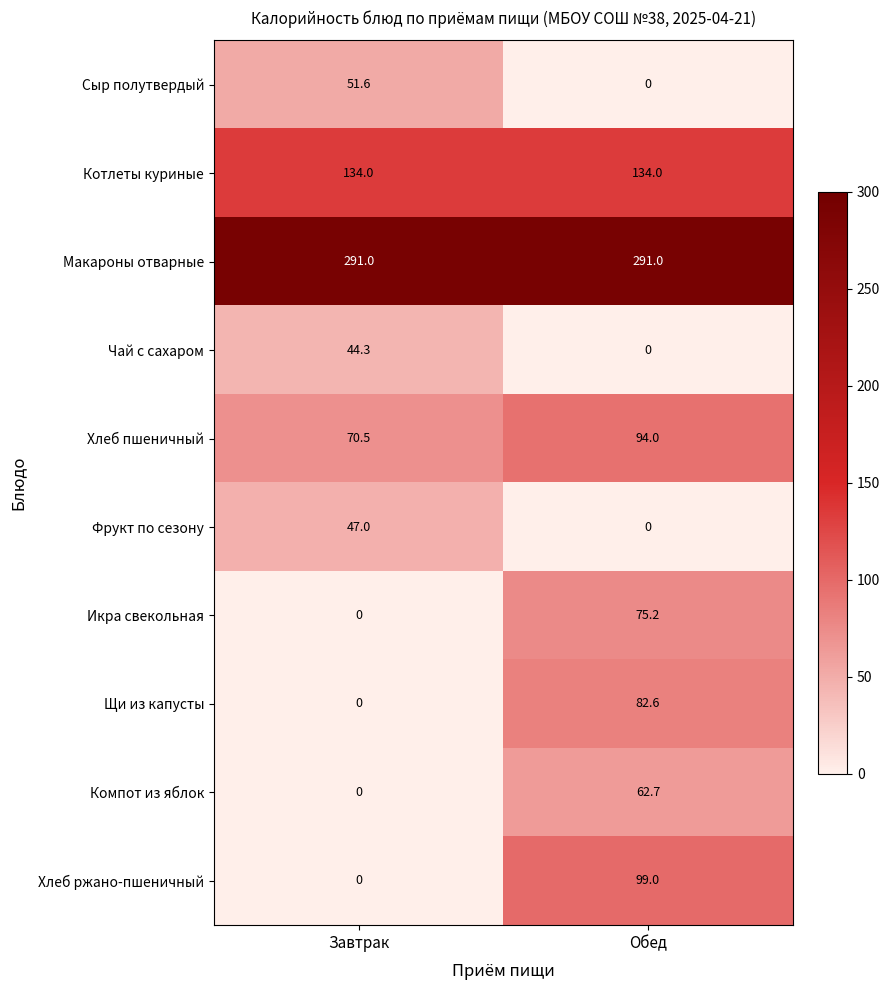

Rank the series by their maximum value, from lowest to highest.

Чай с сахаром, Фрукт по сезону, Сыр полутвердый, Компот из яблок, Икра свекольная, Щи из капусты, Хлеб пшеничный, Хлеб ржано-пшеничный, Котлеты куриные, Макароны отварные